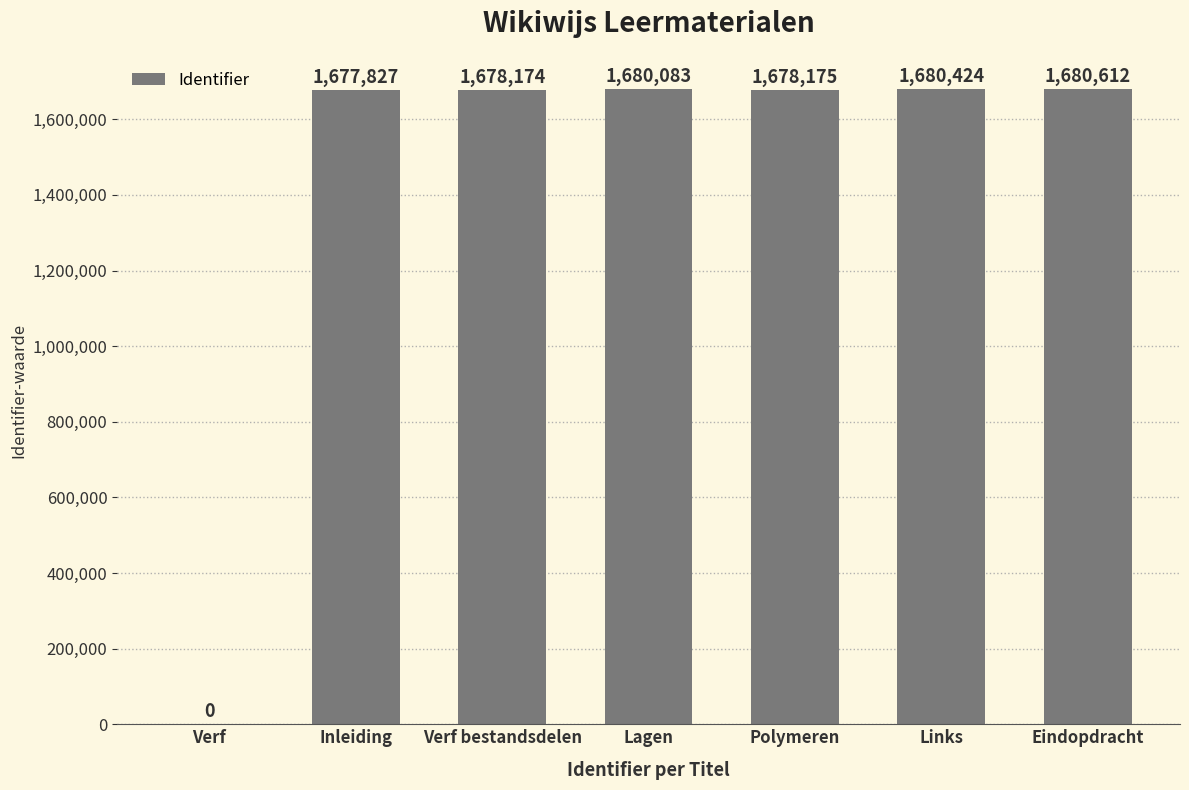

The chart shows a value of 1678175 at Polymeren. True or false?

True